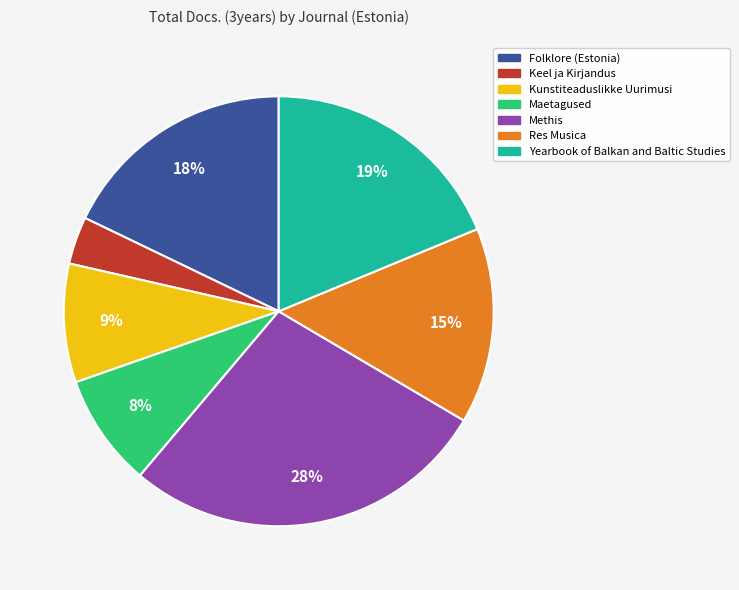

To the nearest percent, what portion does Folklore (Estonia) represent?

18%